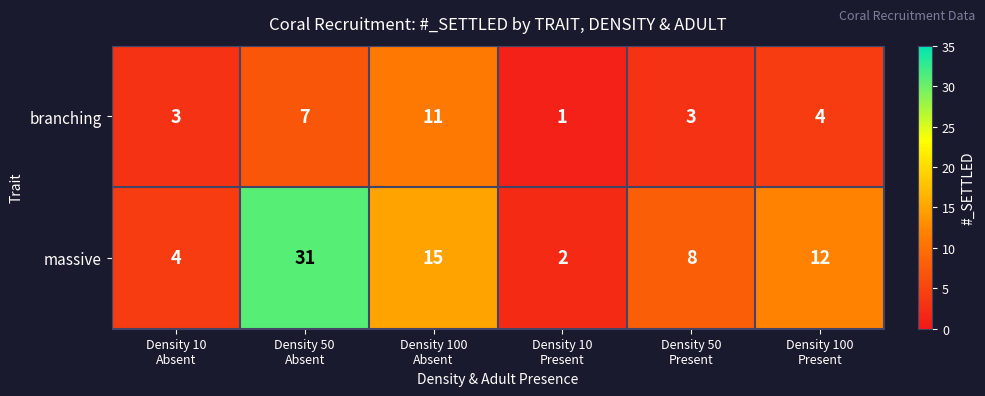

Rank the series by their maximum value, from lowest to highest.

branching, massive